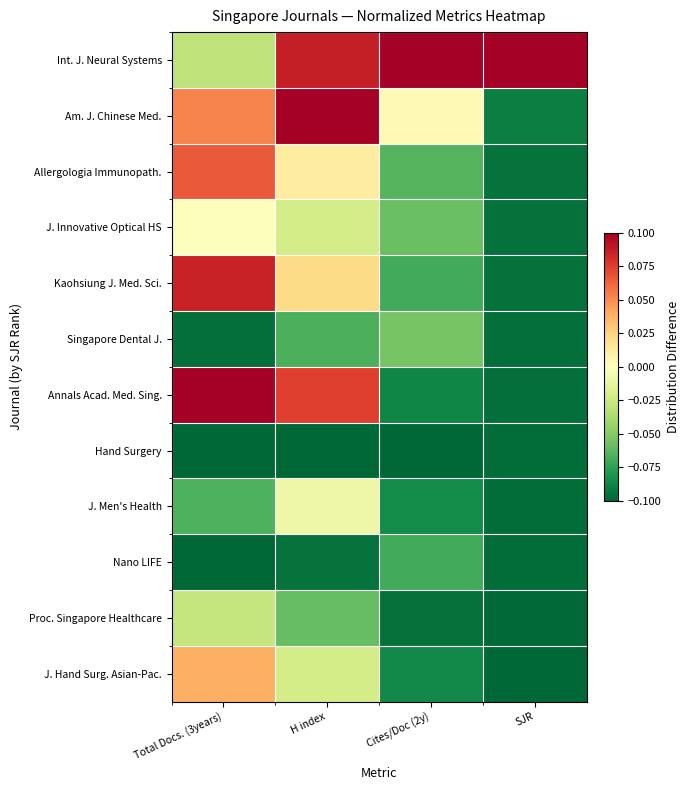

Reading left to right, transcribe all the data shown in this chart.

Int. J. Neural Systems: Total Docs. (3years)=-0.0	H index=0.1	Cites/Doc (2y)=0.1	SJR=0.1
Am. J. Chinese Med.: Total Docs. (3years)=0.1	H index=0.1	Cites/Doc (2y)=0.0	SJR=-0.1
Allergologia Immunopath.: Total Docs. (3years)=0.1	H index=0.0	Cites/Doc (2y)=-0.1	SJR=-0.1
J. Innovative Optical HS: Total Docs. (3years)=-0.0	H index=-0.0	Cites/Doc (2y)=-0.1	SJR=-0.1
Kaohsiung J. Med. Sci.: Total Docs. (3years)=0.1	H index=0.0	Cites/Doc (2y)=-0.1	SJR=-0.1
Singapore Dental J.: Total Docs. (3years)=-0.1	H index=-0.1	Cites/Doc (2y)=-0.1	SJR=-0.1
Annals Acad. Med. Sing.: Total Docs. (3years)=0.1	H index=0.1	Cites/Doc (2y)=-0.1	SJR=-0.1
Hand Surgery: Total Docs. (3years)=-0.1	H index=-0.1	Cites/Doc (2y)=-0.1	SJR=-0.1
J. Men's Health: Total Docs. (3years)=-0.1	H index=-0.0	Cites/Doc (2y)=-0.1	SJR=-0.1
Nano LIFE: Total Docs. (3years)=-0.1	H index=-0.1	Cites/Doc (2y)=-0.1	SJR=-0.1
Proc. Singapore Healthcare: Total Docs. (3years)=-0.0	H index=-0.1	Cites/Doc (2y)=-0.1	SJR=-0.1
J. Hand Surg. Asian-Pac.: Total Docs. (3years)=0.0	H index=-0.0	Cites/Doc (2y)=-0.1	SJR=-0.1